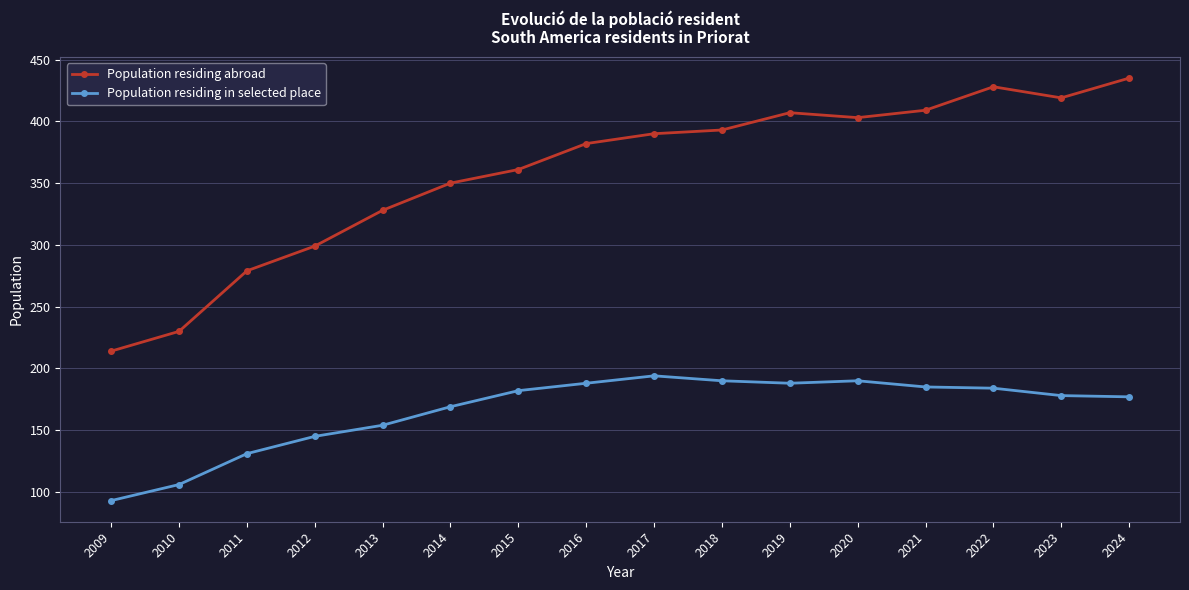

Is this an area chart (filled region under the line)?

No